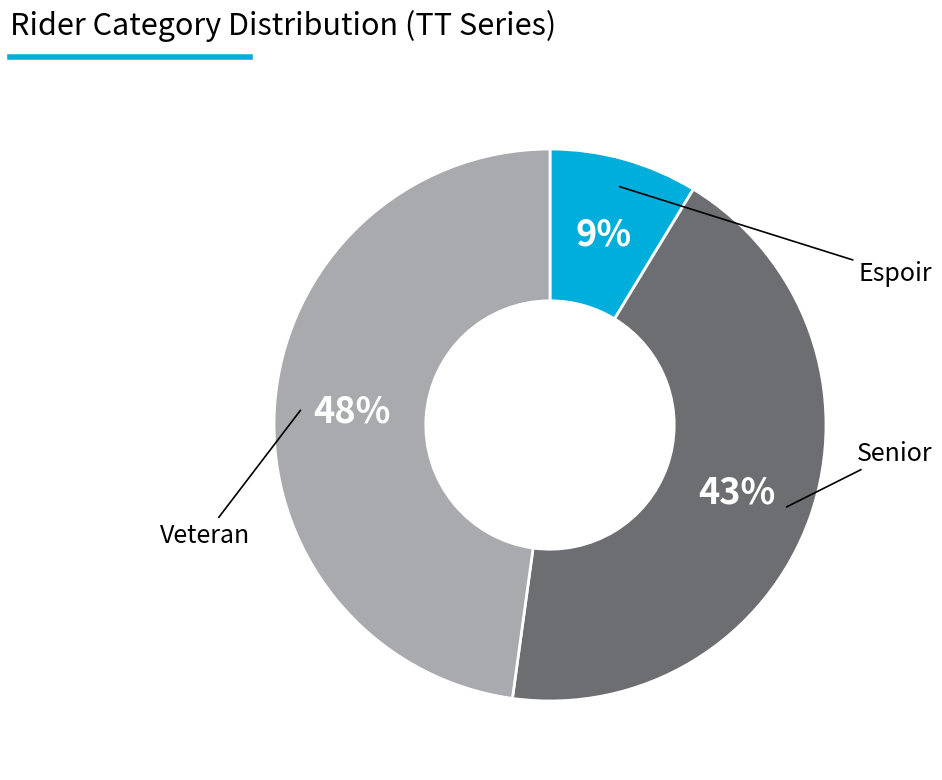

Is there any slice that represents more than half of the pie?

No